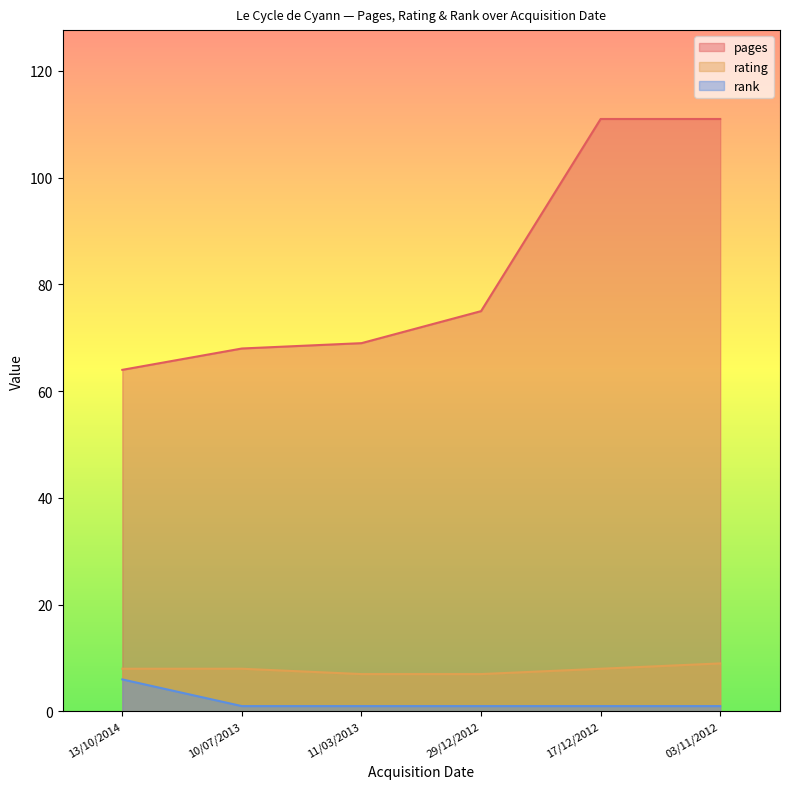

True or false: pages and rank cross at least once.

False